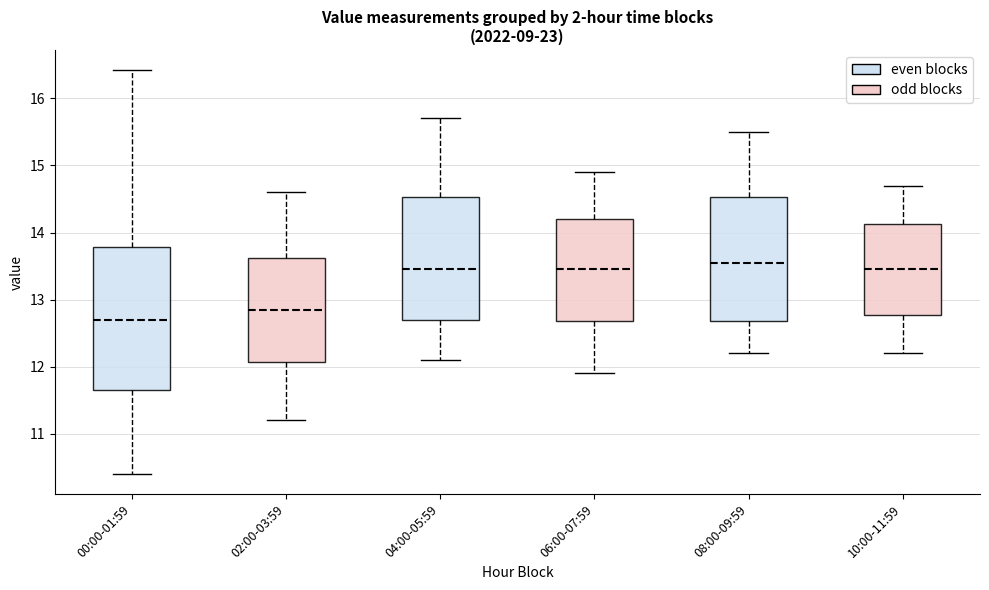

Comparing the boxes themselves (not the whiskers), which one is the tallest?

00:00-01:59